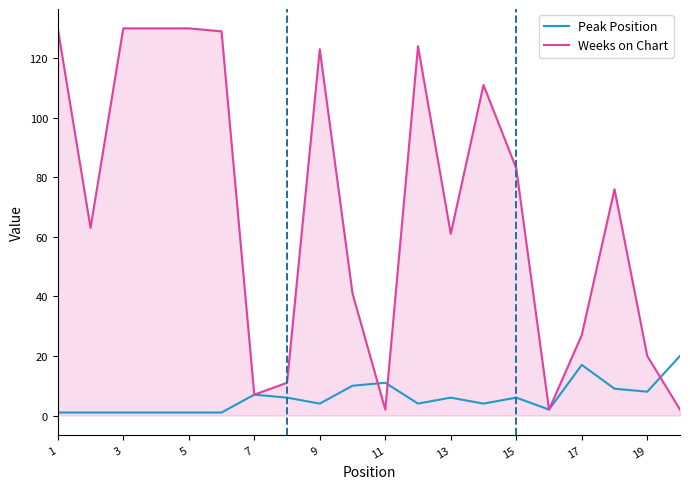

Which series has the widest spread of values?

Weeks on Chart